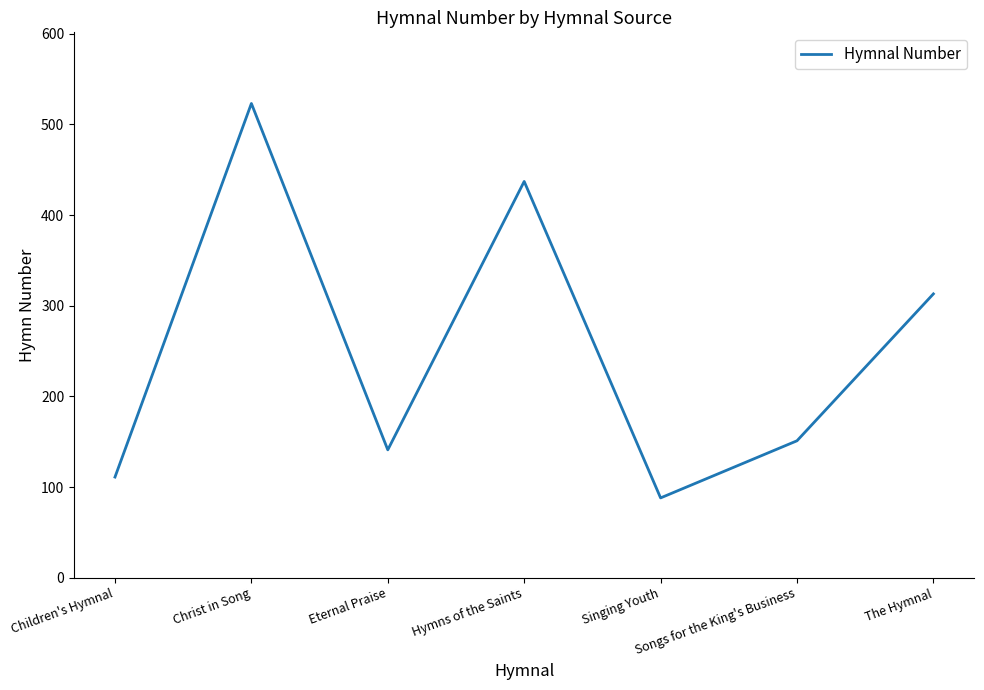

The value at Christ in Song is 219. True or false?

False